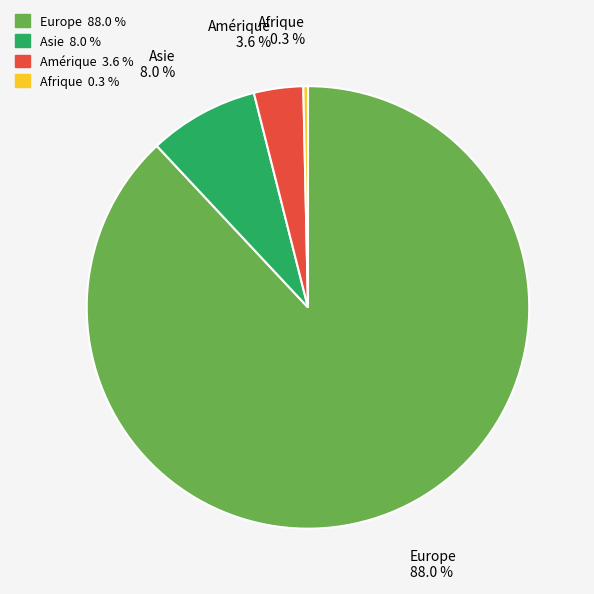

Is there any slice that represents more than half of the pie?

Yes